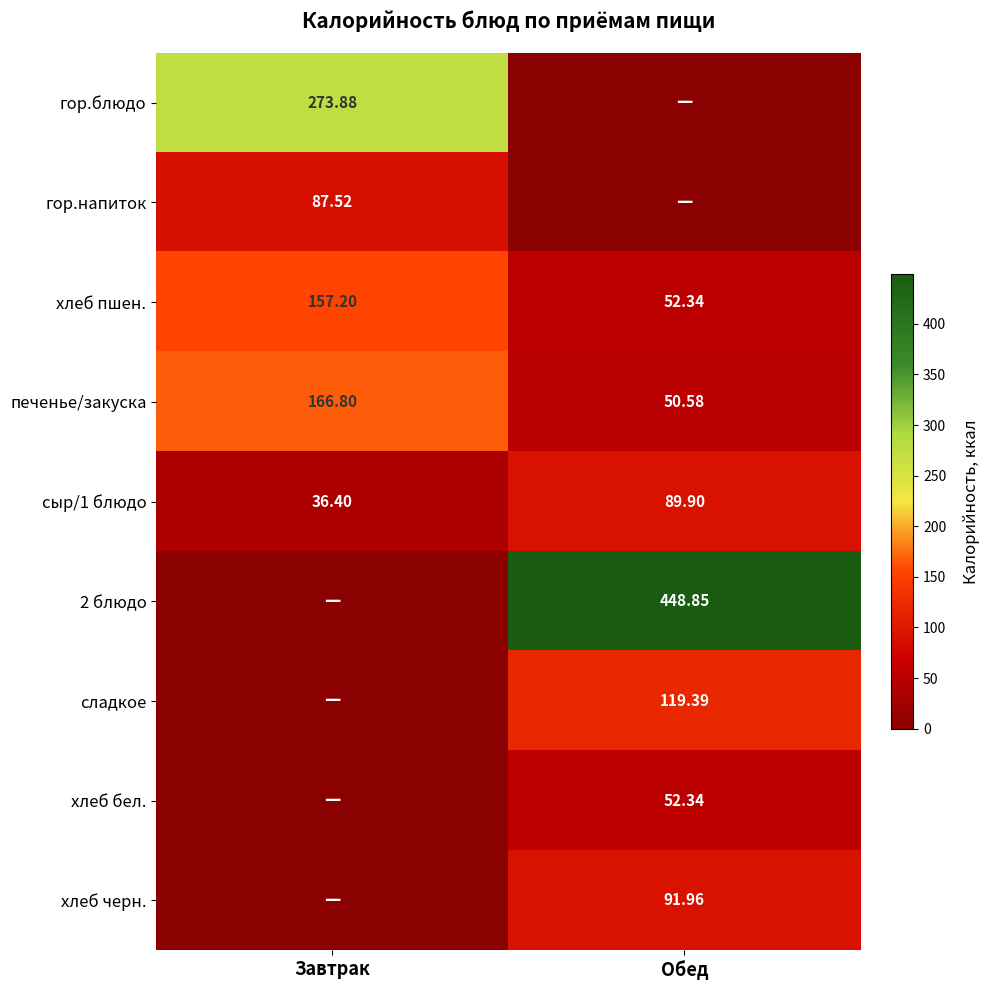

The value of печенье/закуска at Завтрак is 166.8. True or false?

True